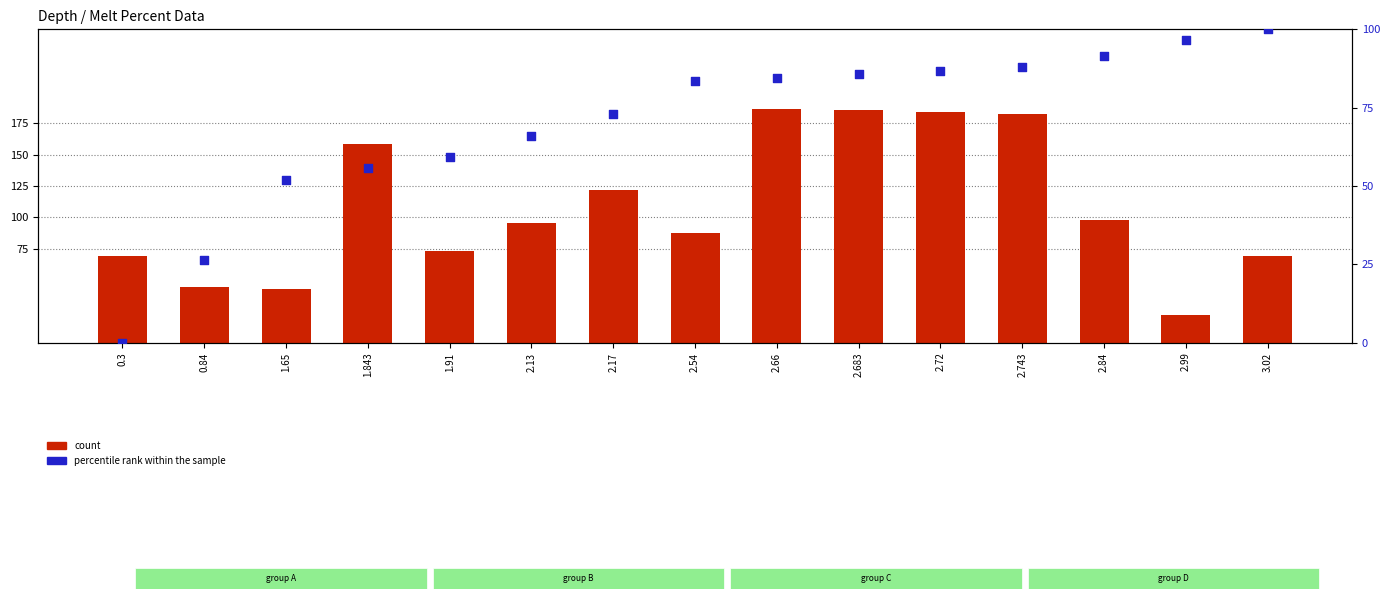

What are all the series names shown in the legend?

count, percentile rank within the sample